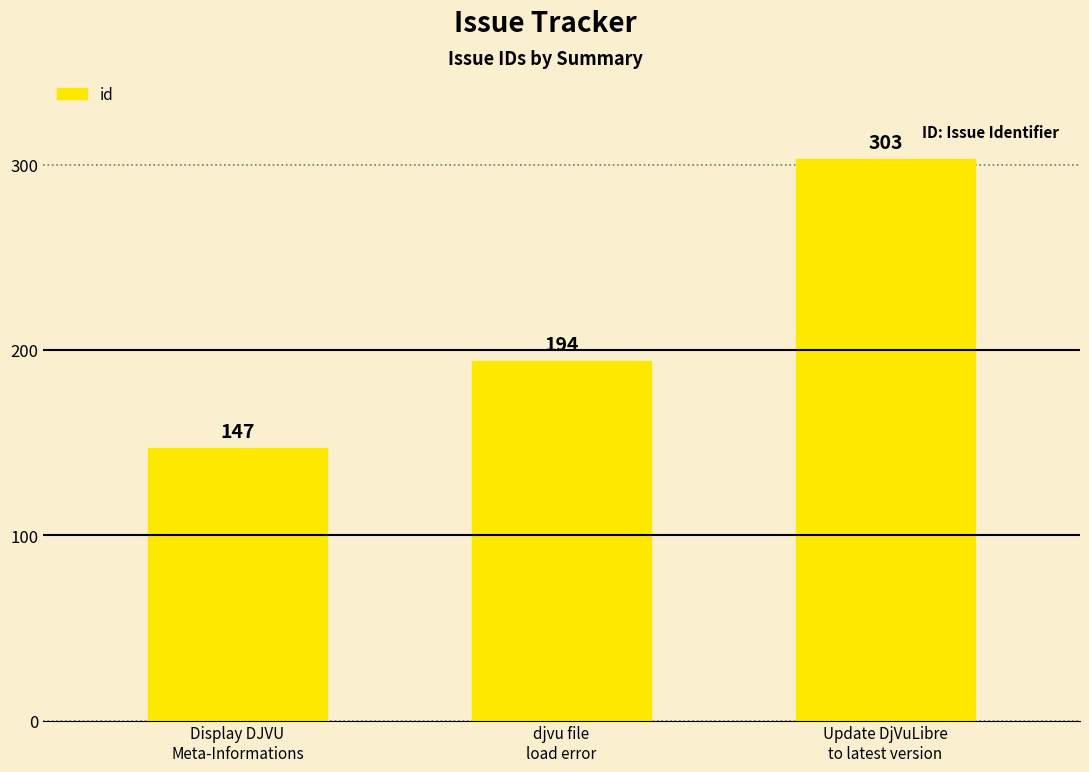

What is the difference between the maximum and minimum values?

156